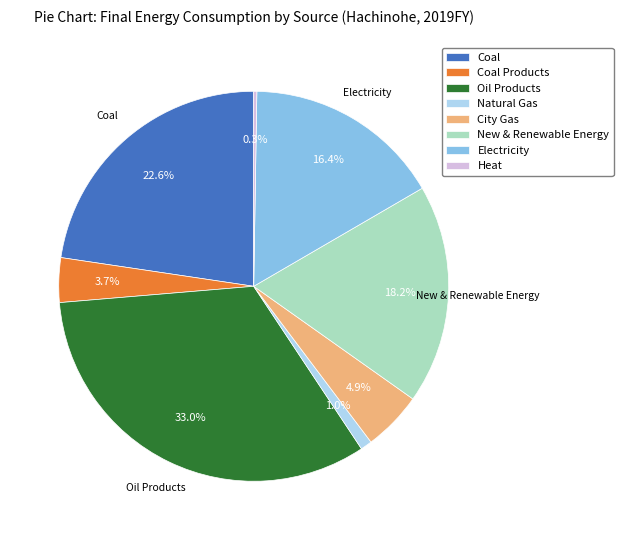

Does any single category account for the majority?

No